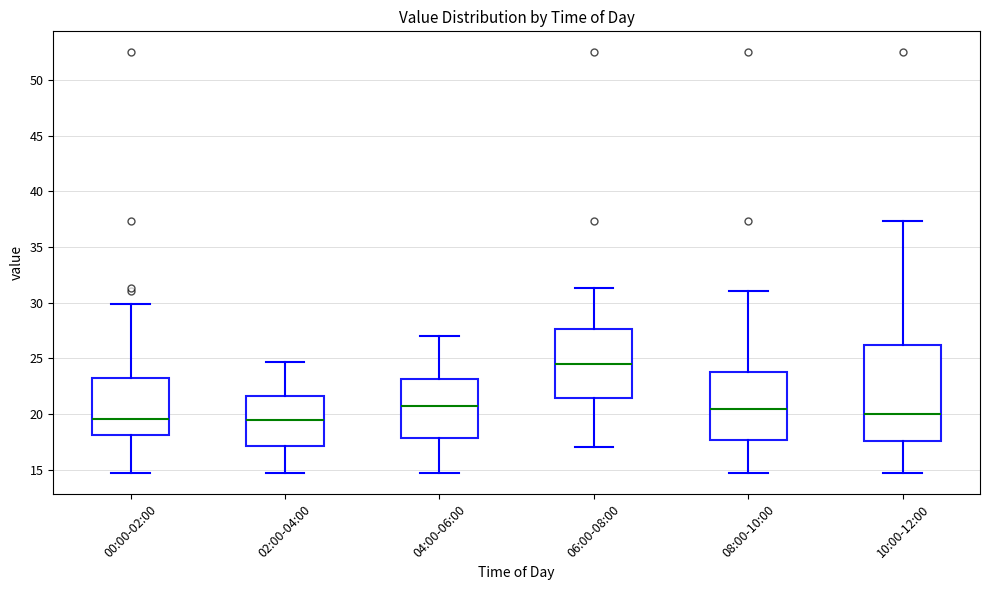

Reading left to right, read every box against the y-axis: the position of its median line, the range the box covers, and the ends of its whiskers. The values are not printed on the chart, so give them approximately, as read against the axis.

00:00-02:00: median 19.5, box 18.0 to 23.5, whiskers 14.5 to 30.0
02:00-04:00: median 19.5, box 17.0 to 21.5, whiskers 14.5 to 24.5
04:00-06:00: median 20.5, box 18.0 to 23.0, whiskers 14.5 to 27.0
06:00-08:00: median 24.5, box 21.5 to 27.5, whiskers 17.0 to 31.5
08:00-10:00: median 20.5, box 17.5 to 23.5, whiskers 14.5 to 31.0
10:00-12:00: median 20.0, box 17.5 to 26.0, whiskers 14.5 to 37.5